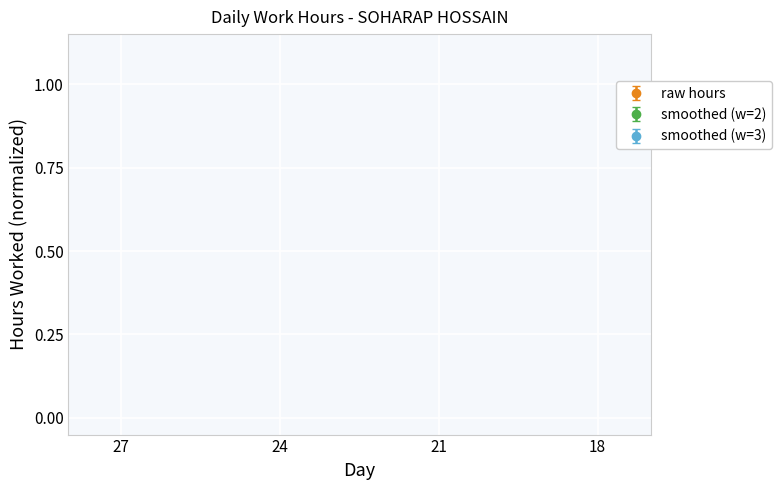

What is the sum of all values?

11.1